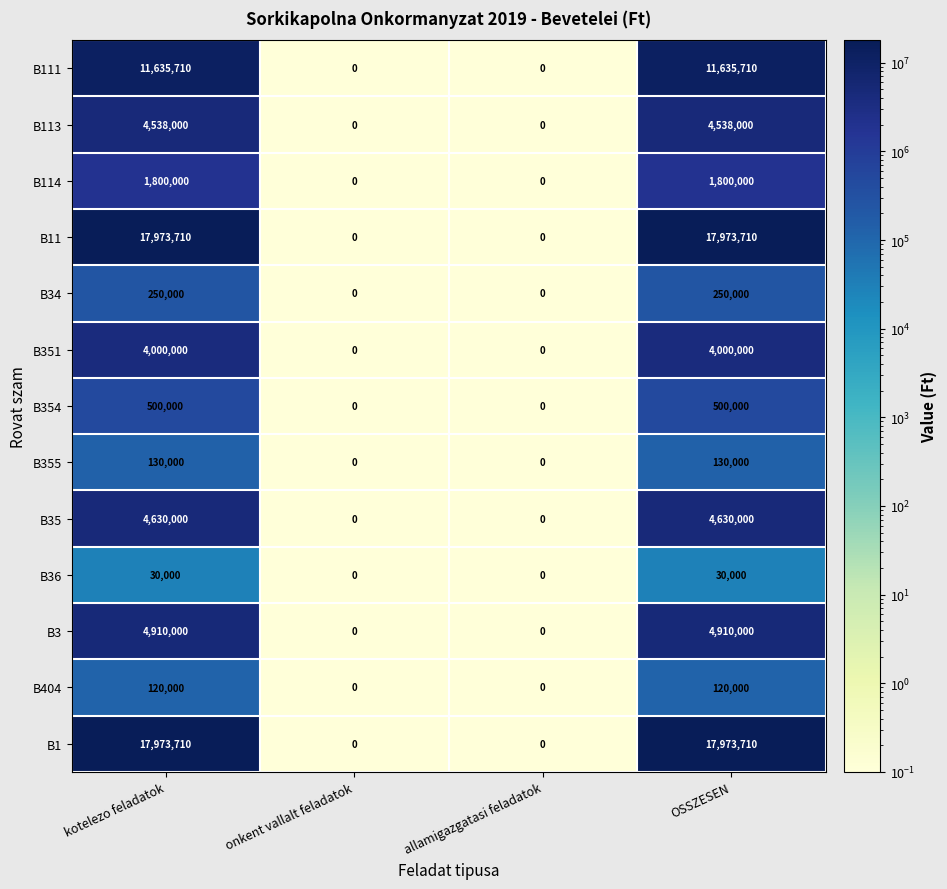

How many categories are shown in the chart?

4